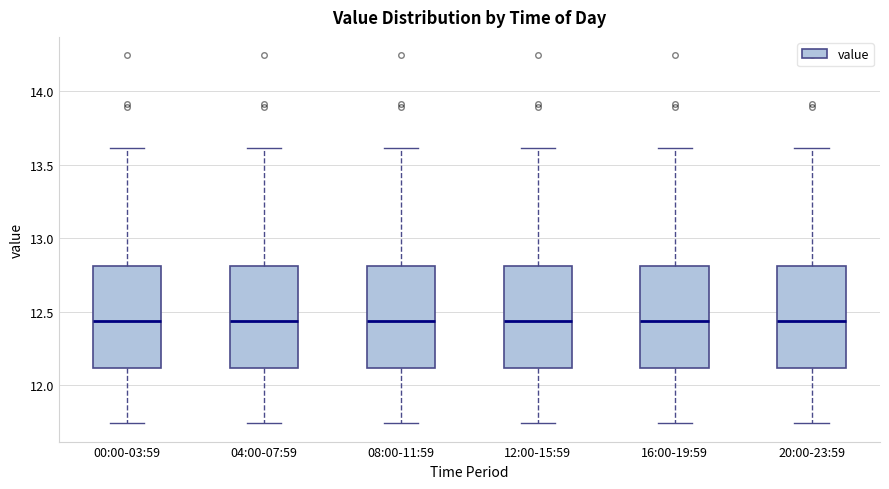

Where is the lower edge of the box for 08:00-11:59 on the y-axis? The values are not printed on the chart, so give them approximately, as read against the axis.

12.10